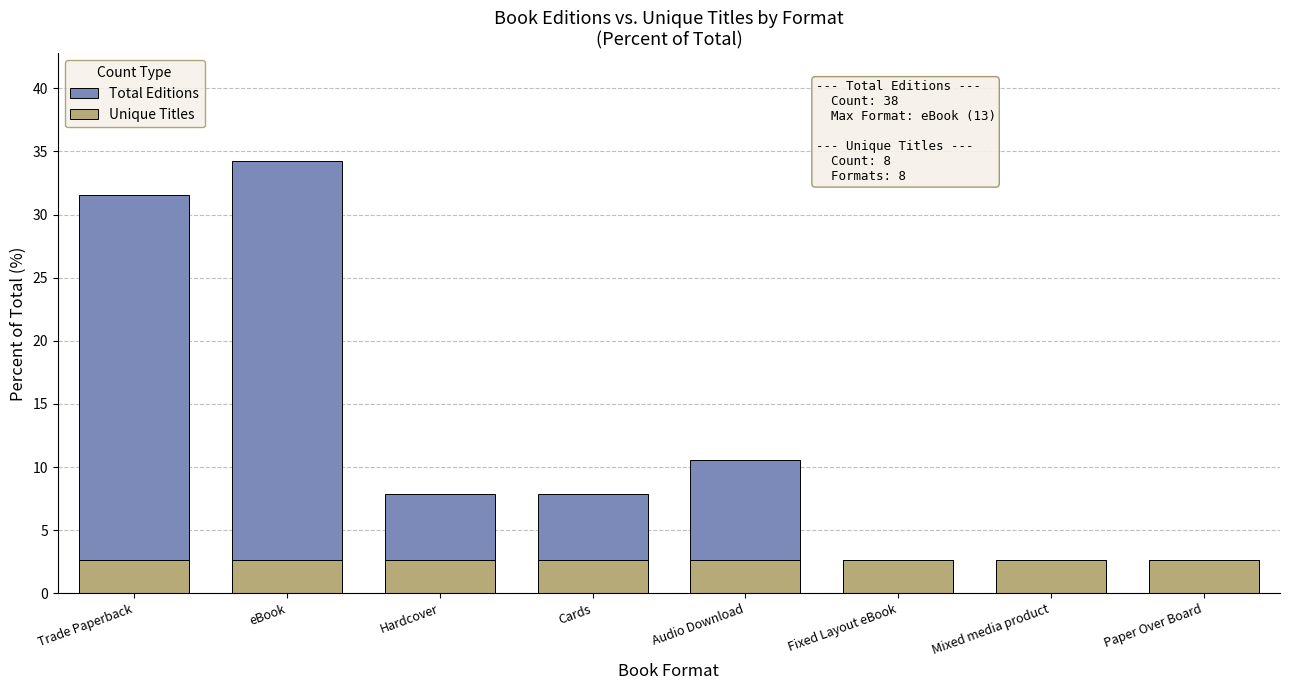

The value of Total Editions at Paper Over Board is 0.6. True or false?

False